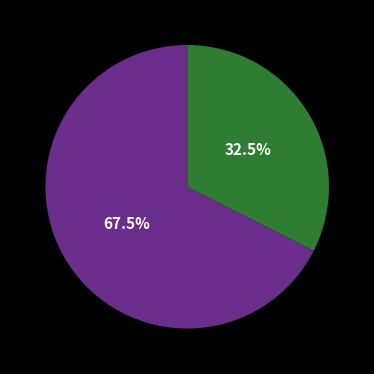

Does any single category account for the majority?

Yes